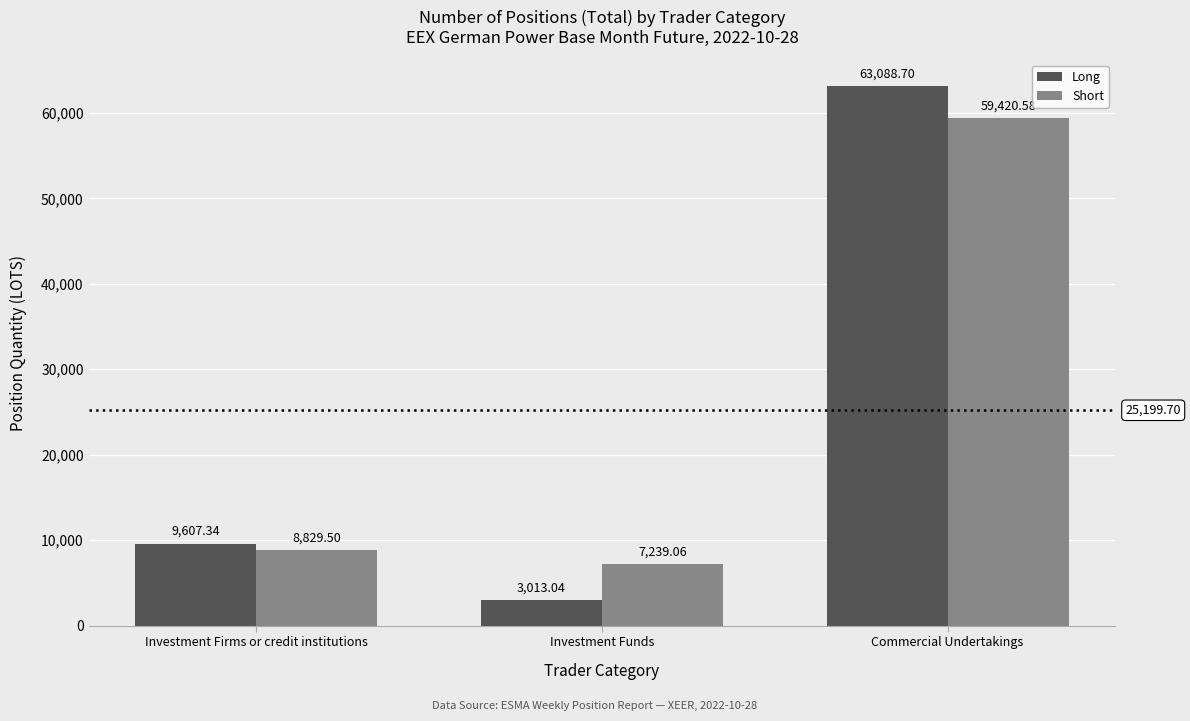

Reading right to left, what are all the values shown in this chart?

Long: Commercial Undertakings=63088.7	Investment Funds=3013.0	Investment Firms or credit institutions=9607.3
Short: Commercial Undertakings=59420.6	Investment Funds=7239.1	Investment Firms or credit institutions=8829.5